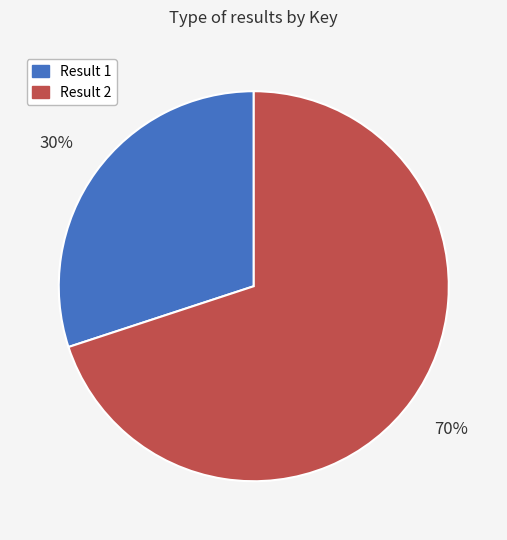

Is there a majority slice in this chart?

Yes